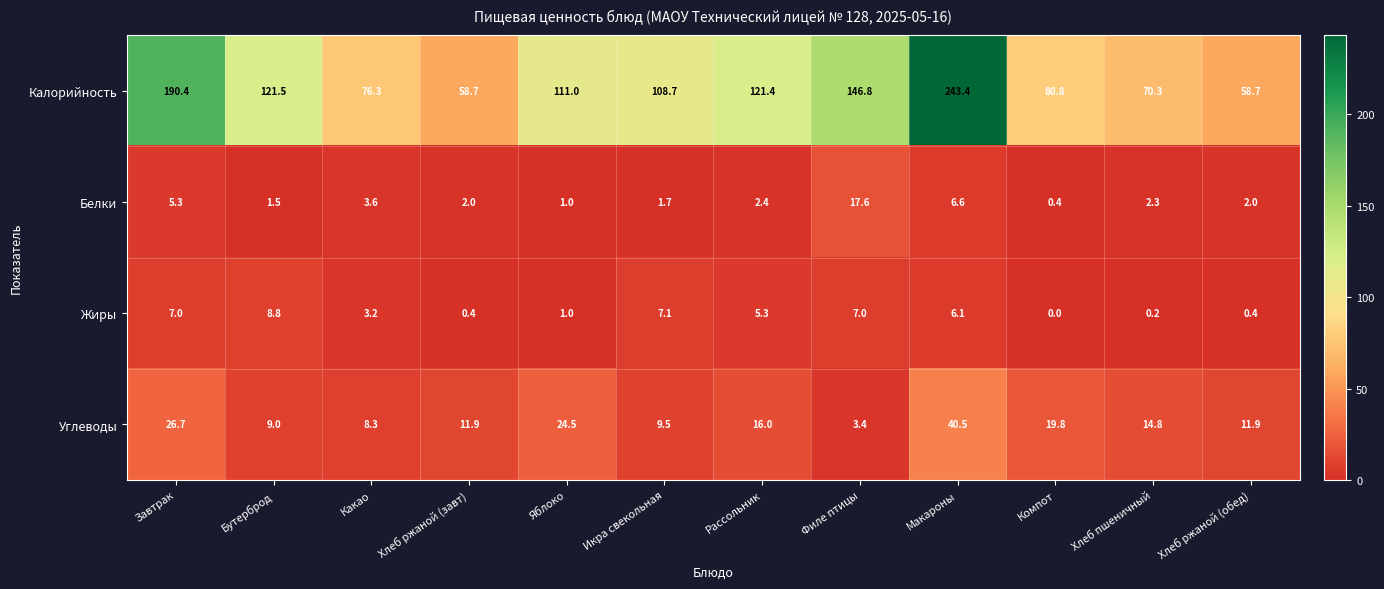

Rank the series at Икра свекольная from lowest to highest value.

Белки, Жиры, Углеводы, Калорийность